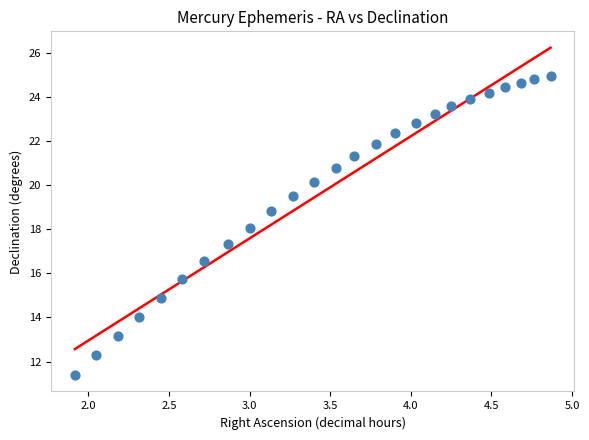

What is the range of X values (max minus min)?

3.0